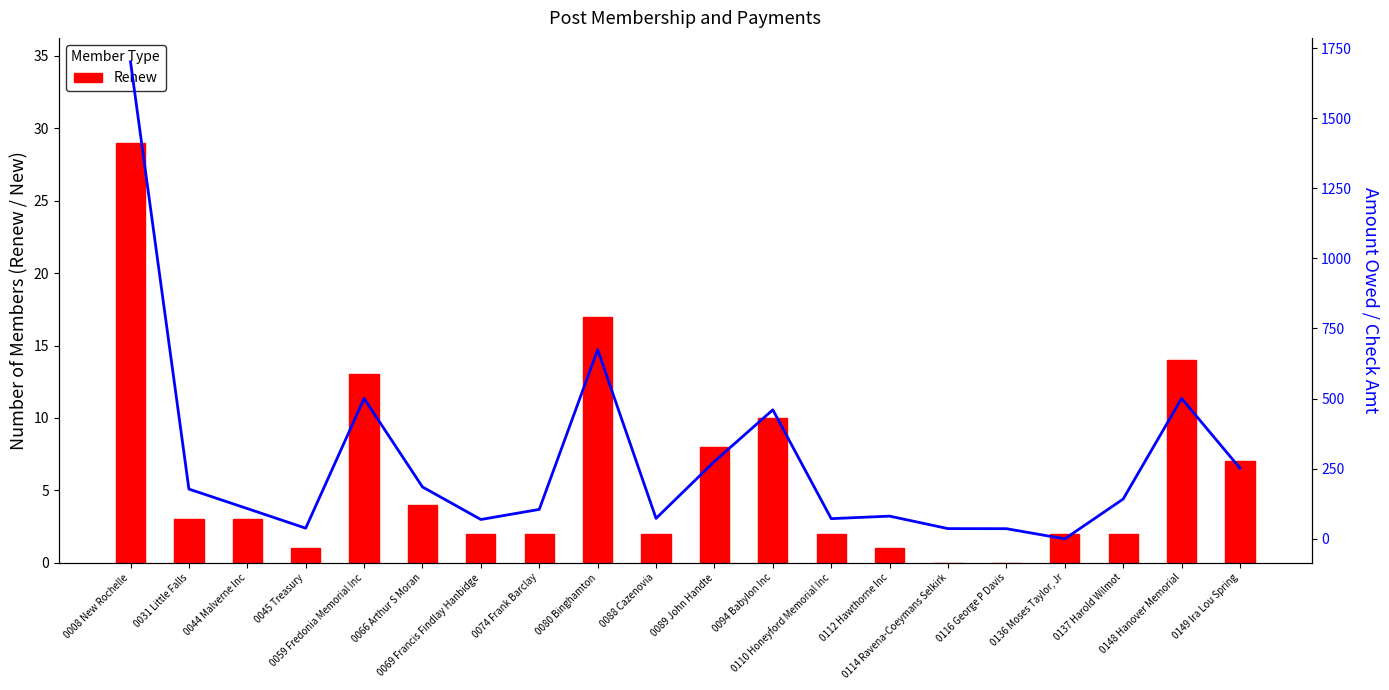

Does the chart contain stacked bars?

No